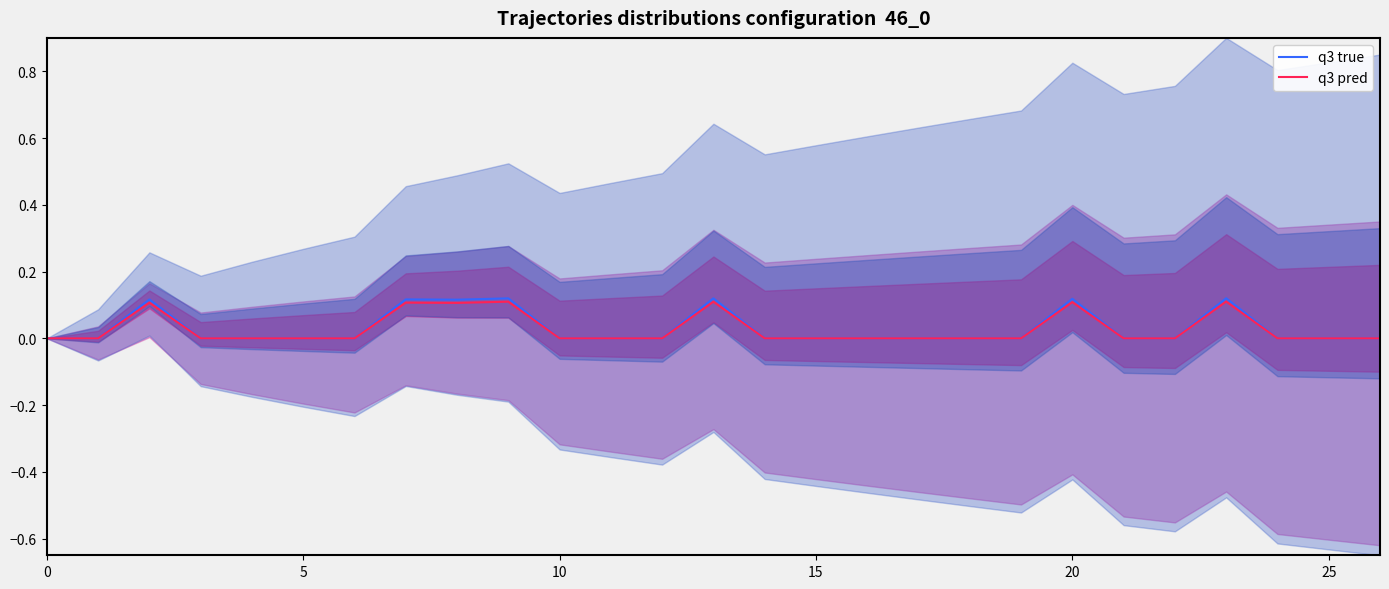

What are all the series names shown in the legend?

q3 true, q3 pred